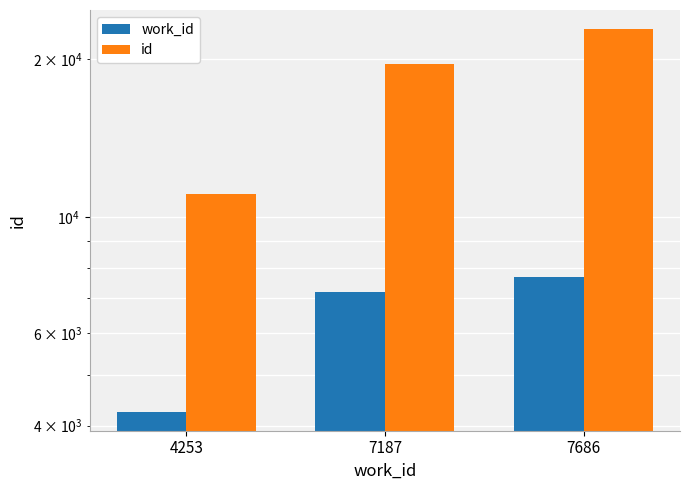

At which category does the chart reach its minimum across all series?

4253